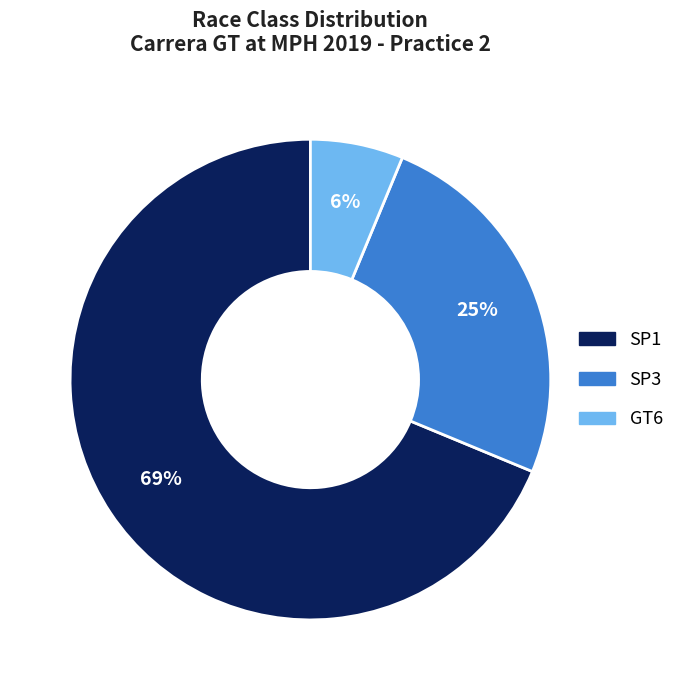

Is there a majority slice in this chart?

Yes